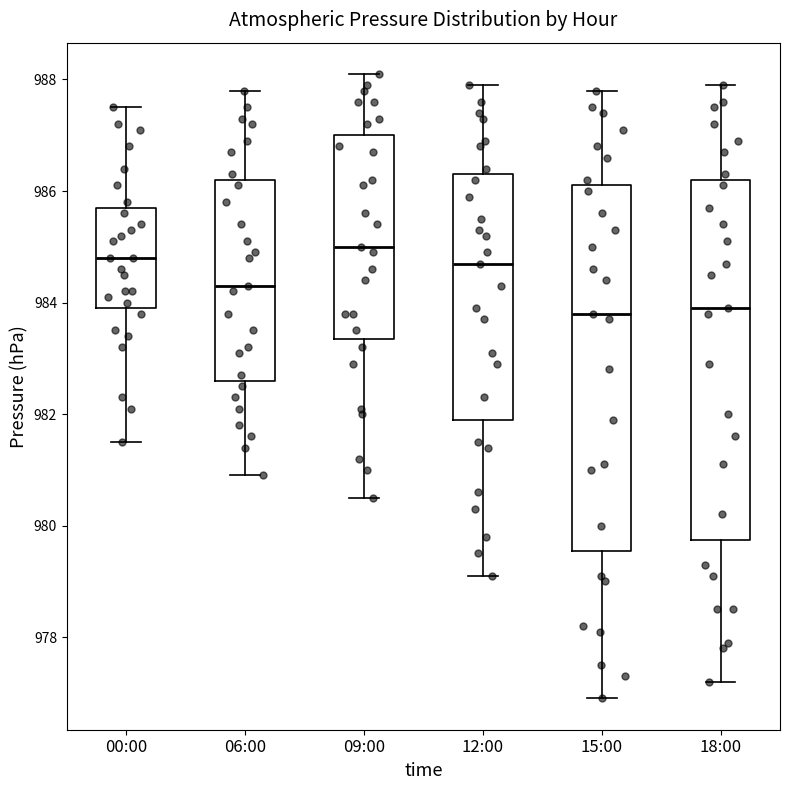

Reading left to right, read every box against the y-axis: the position of its median line, the range the box covers, and the ends of its whiskers. The values are not printed on the chart, so give them approximately, as read against the axis.

00:00: median 984.8, box 984.0 to 985.8, whiskers 981.6 to 987.6
06:00: median 984.4, box 982.6 to 986.2, whiskers 981.0 to 987.8
09:00: median 985.0, box 983.4 to 987.0, whiskers 980.6 to 988.2
12:00: median 984.8, box 982.0 to 986.4, whiskers 979.2 to 988.0
15:00: median 983.8, box 979.6 to 986.2, whiskers 977.0 to 987.8
18:00: median 984.0, box 979.8 to 986.2, whiskers 977.2 to 988.0